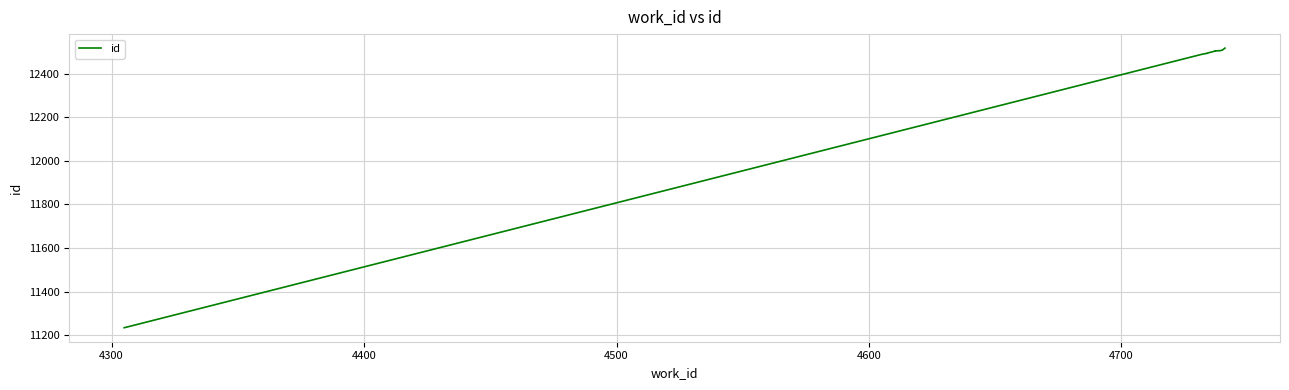

What is the label of the 2nd point from the left?

4300